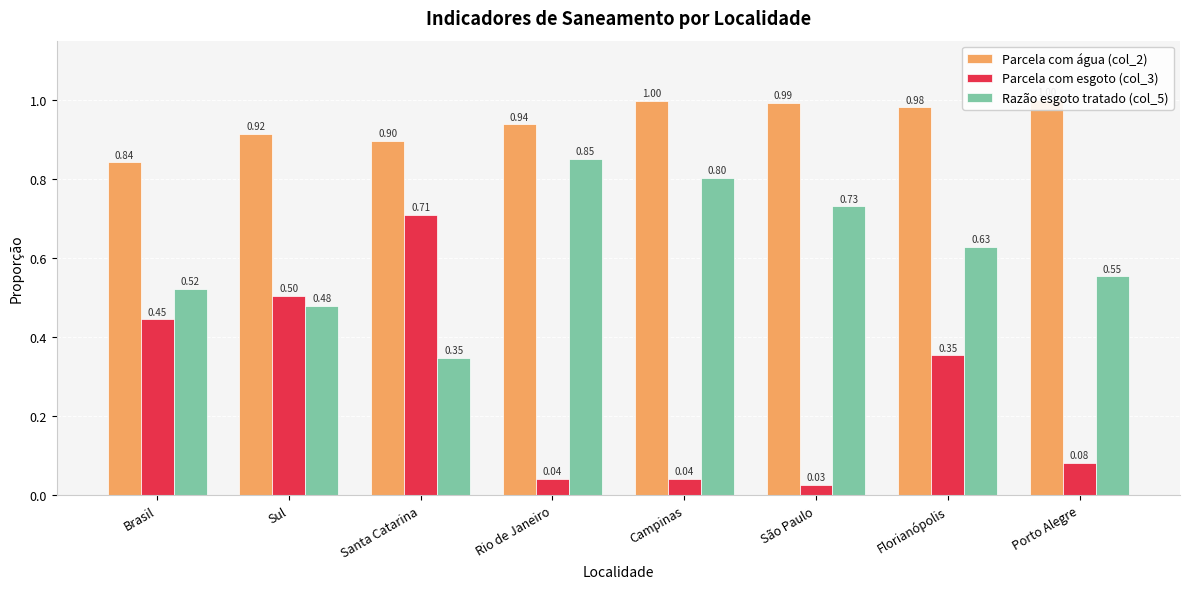

Is the value of Razão esgoto tratado (col_5) at Florianópolis greater than the value of Parcela com esgoto (col_3) at Rio de Janeiro?

Yes